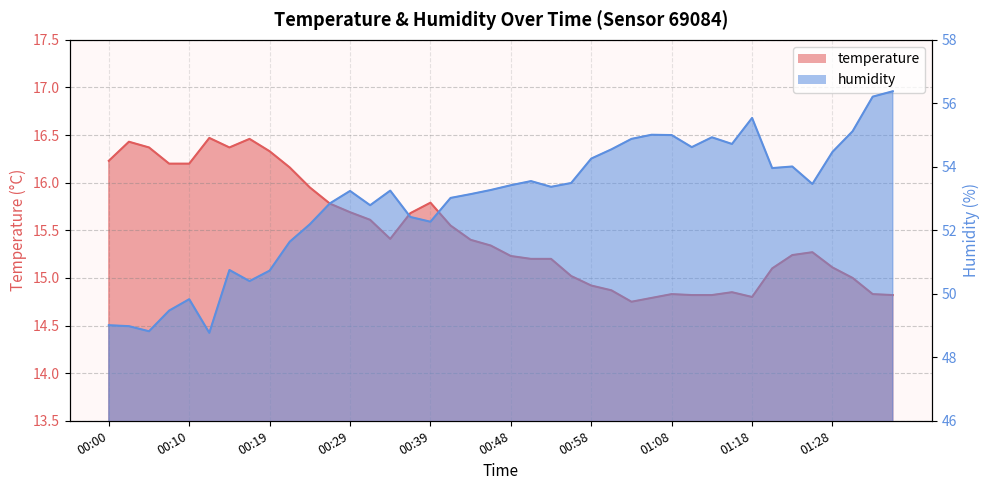

At which category does the chart reach its minimum across all series?

01:03